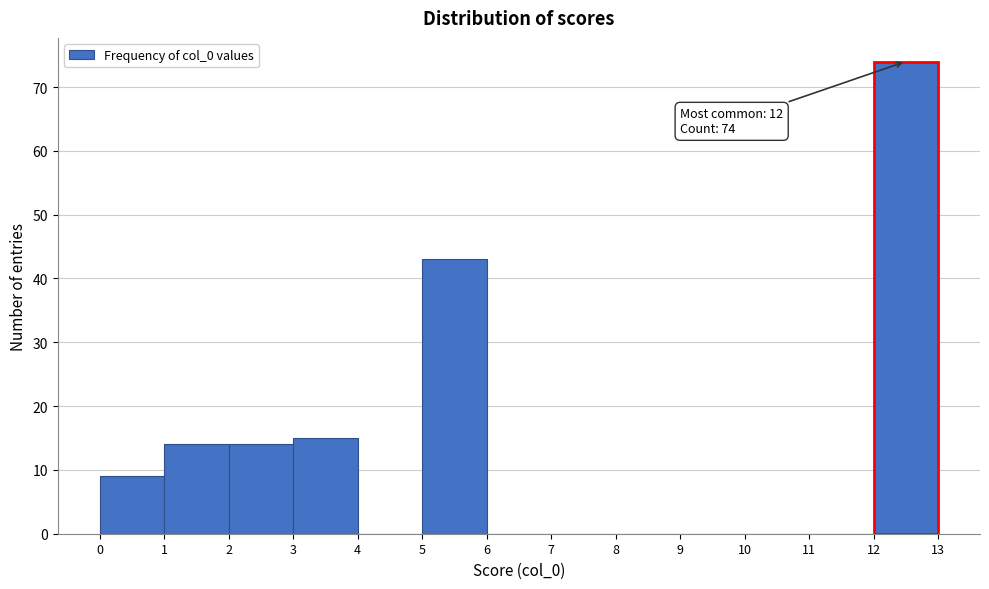

Which range on the x-axis has the tallest bar?

12 to 13